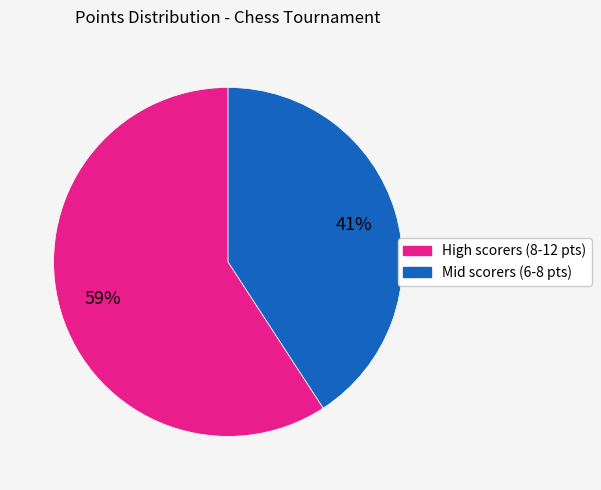

To the nearest percent, what is the average slice percentage?

50%